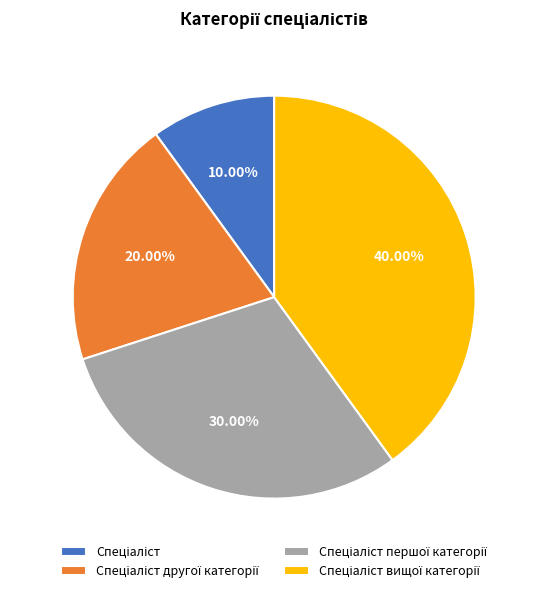

Does any single category account for the majority?

No